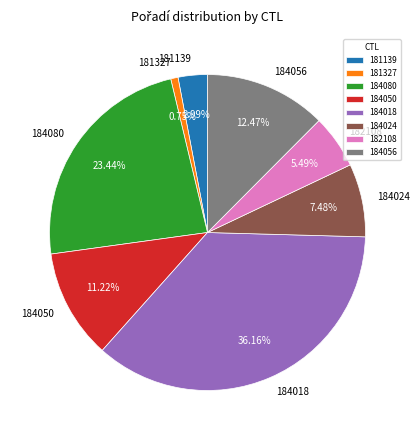

Does 184080 represent more than half of the total?

No